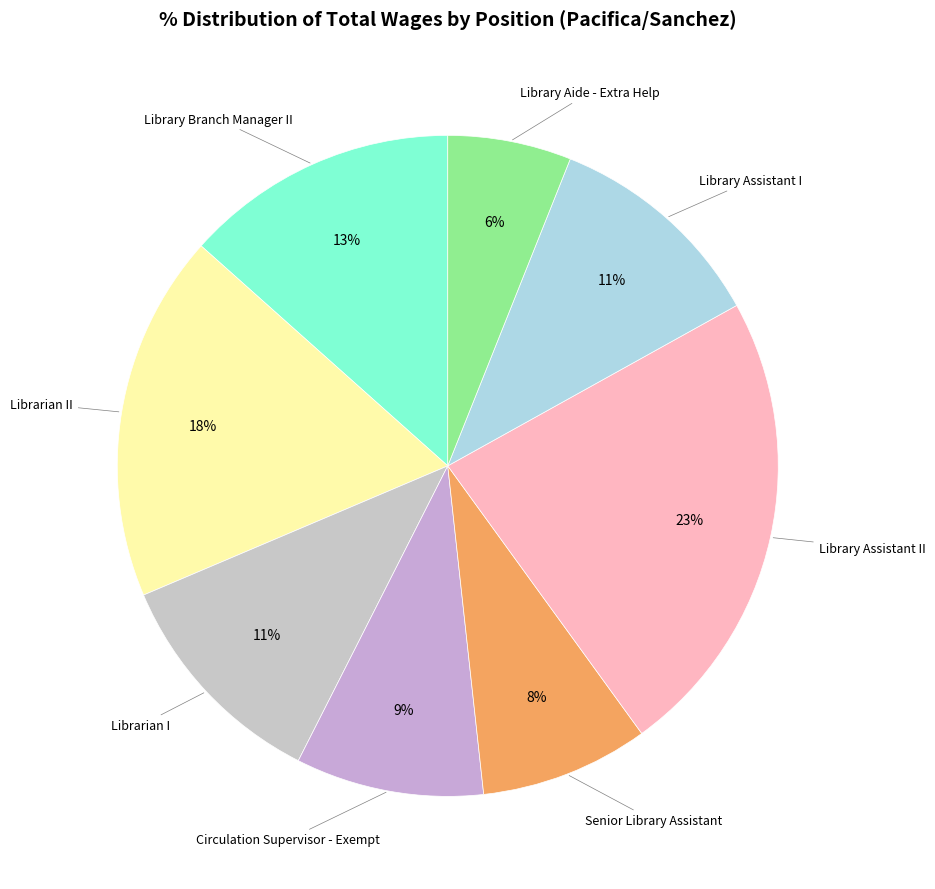

Which category has the smallest portion of the pie?

Library Aide - Extra Help